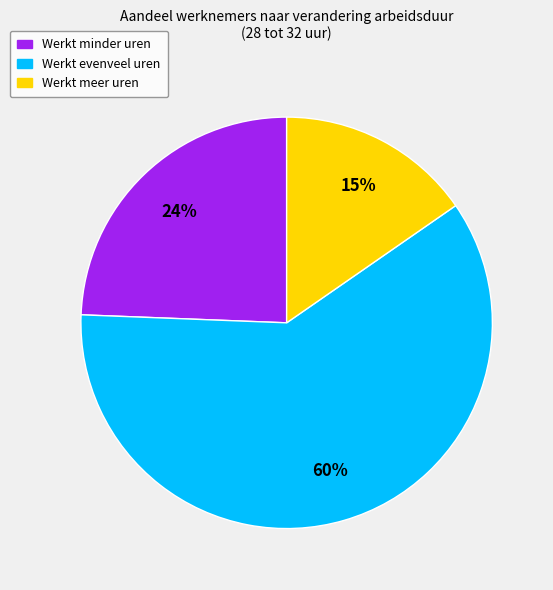

Do Werkt minder uren and Werkt evenveel uren together represent more than half of the pie?

Yes